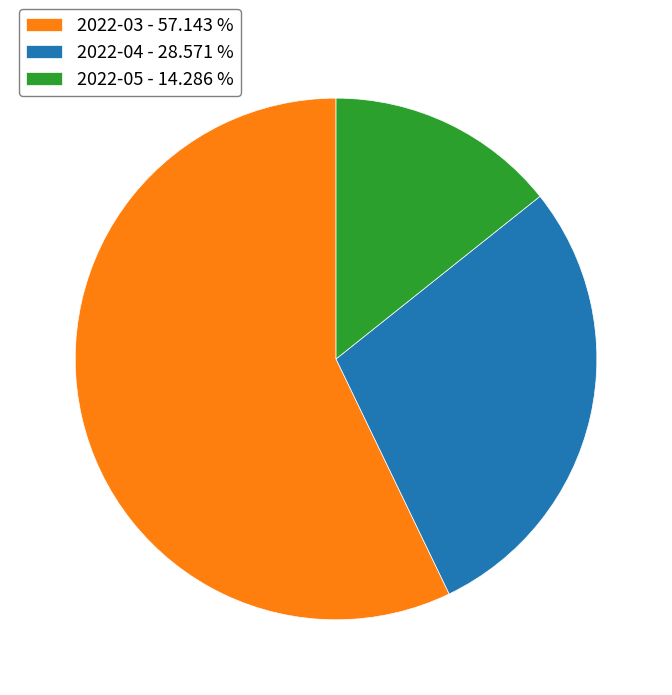

What is the largest slice in the pie chart?

2022-03